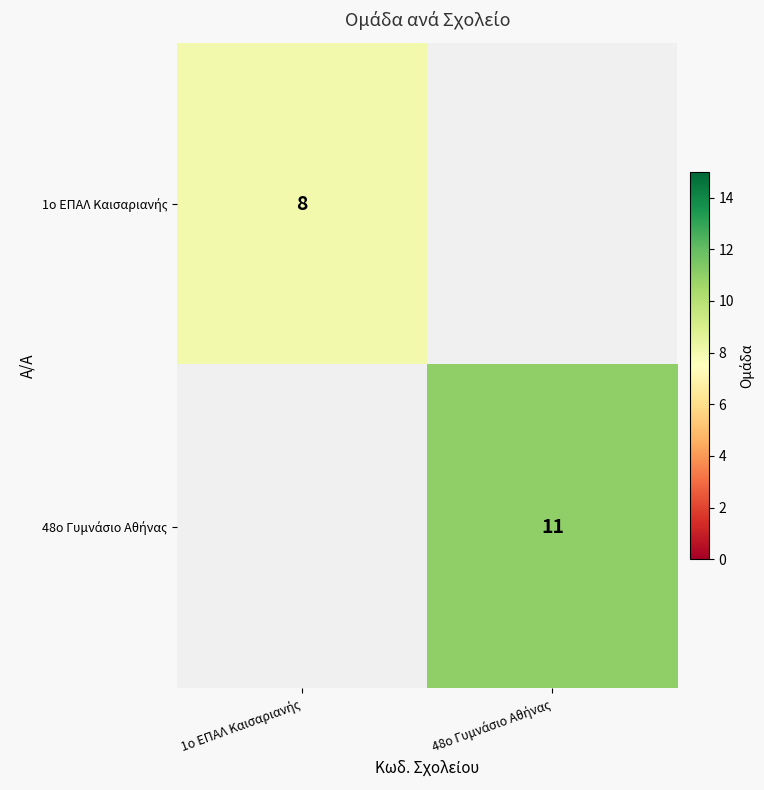

Which label corresponds to the smallest value in the chart?

1ο ΕΠΑΛ Καισαριανής